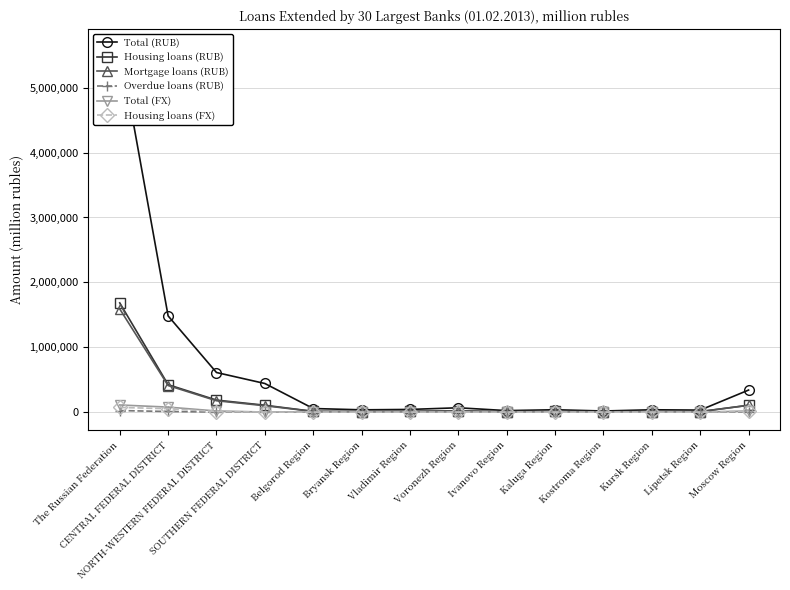

What is the label of the 11th point from the right?

SOUTHERN FEDERAL DISTRICT